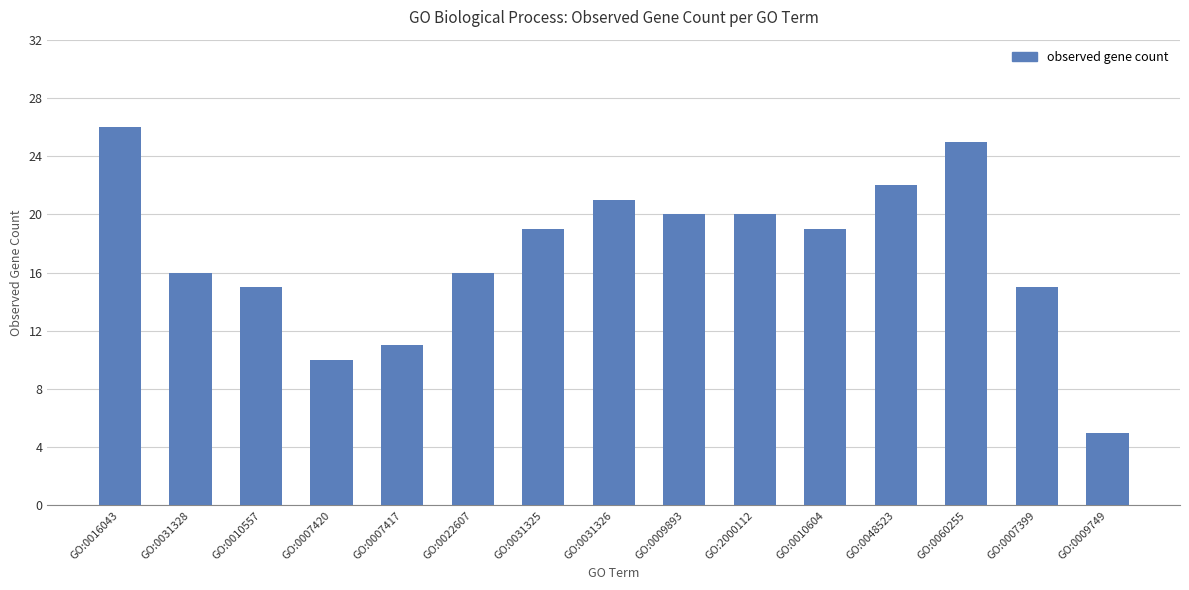

What is the change in value from GO:0007417 to GO:0010604?

+8